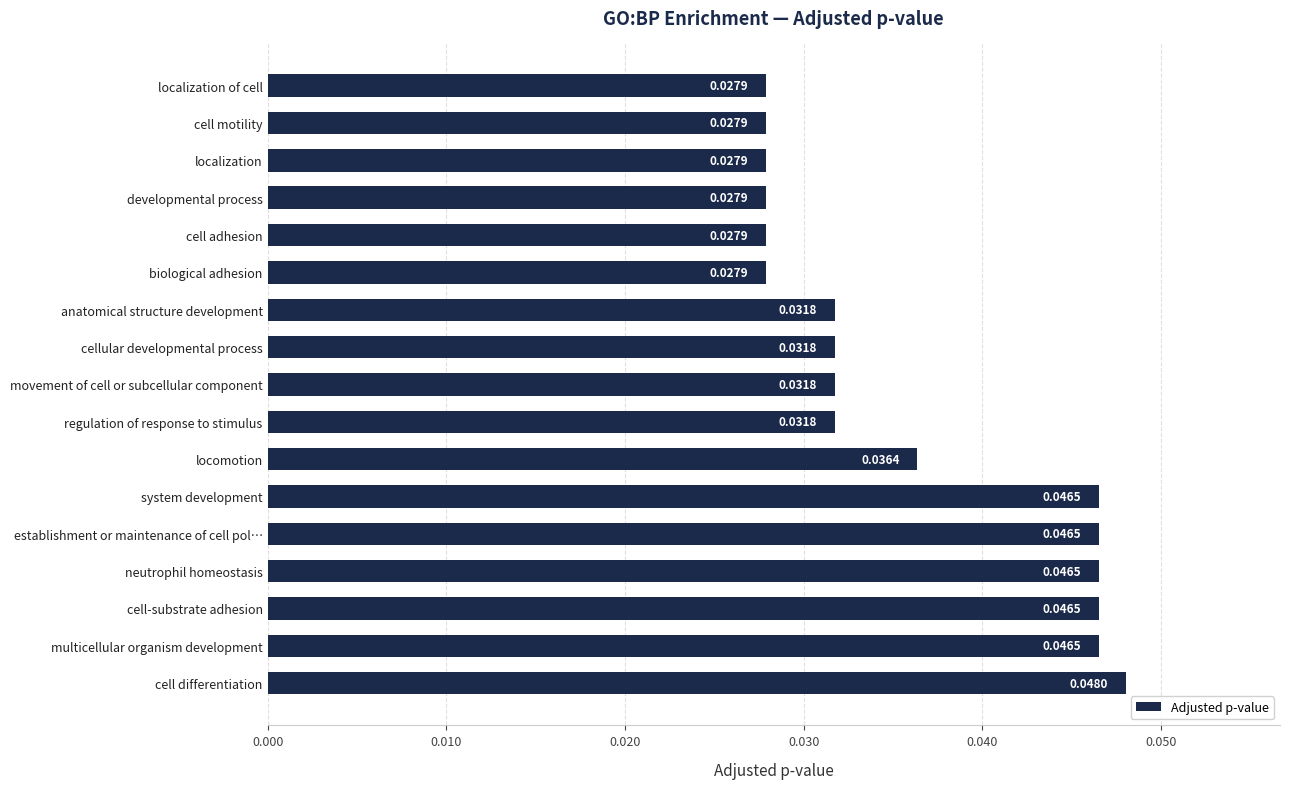

Between developmental process and cell-substrate adhesion, which is larger?

cell-substrate adhesion